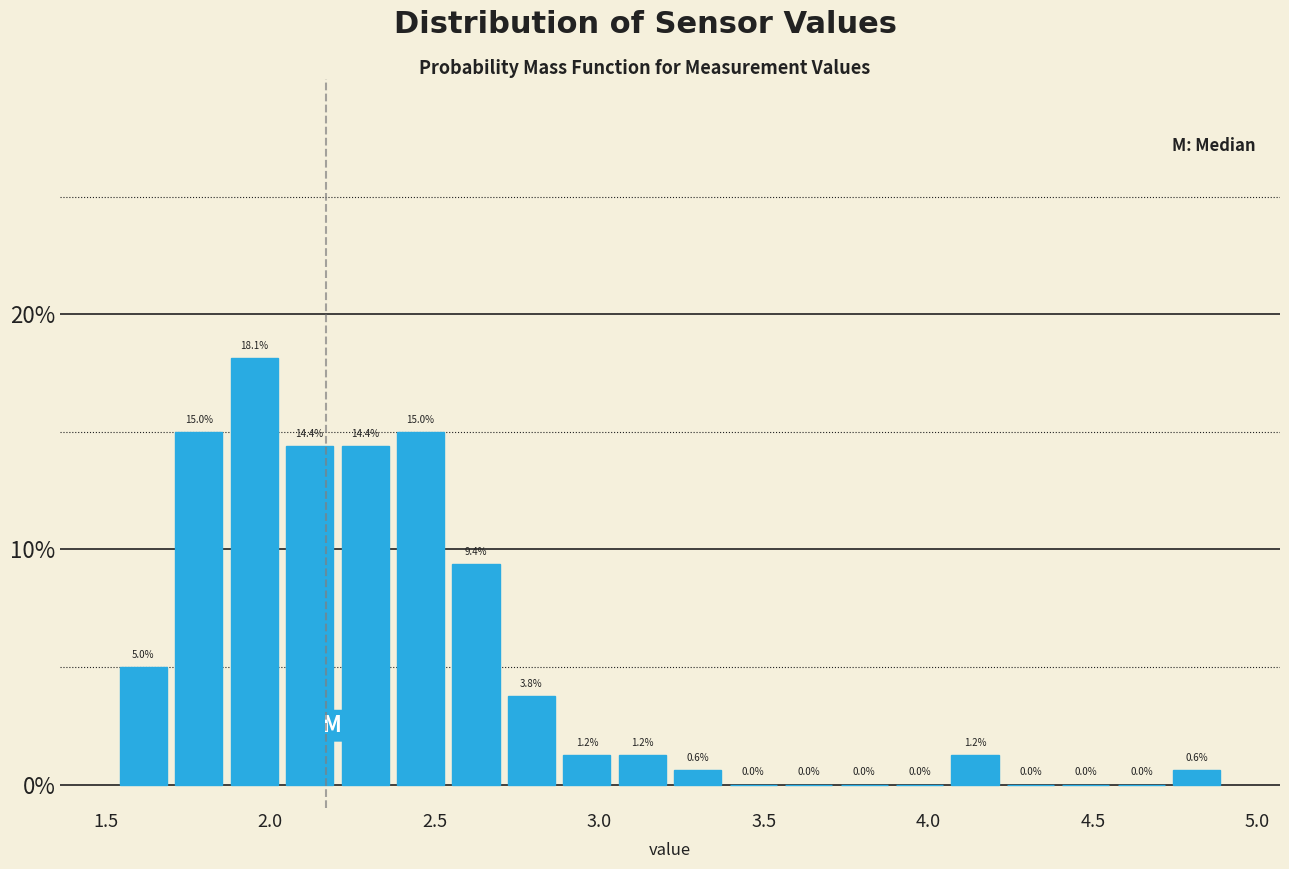

Around what value on the x-axis is the tallest bar? Give the approximate position of its centre, as read against the axis.

1.95